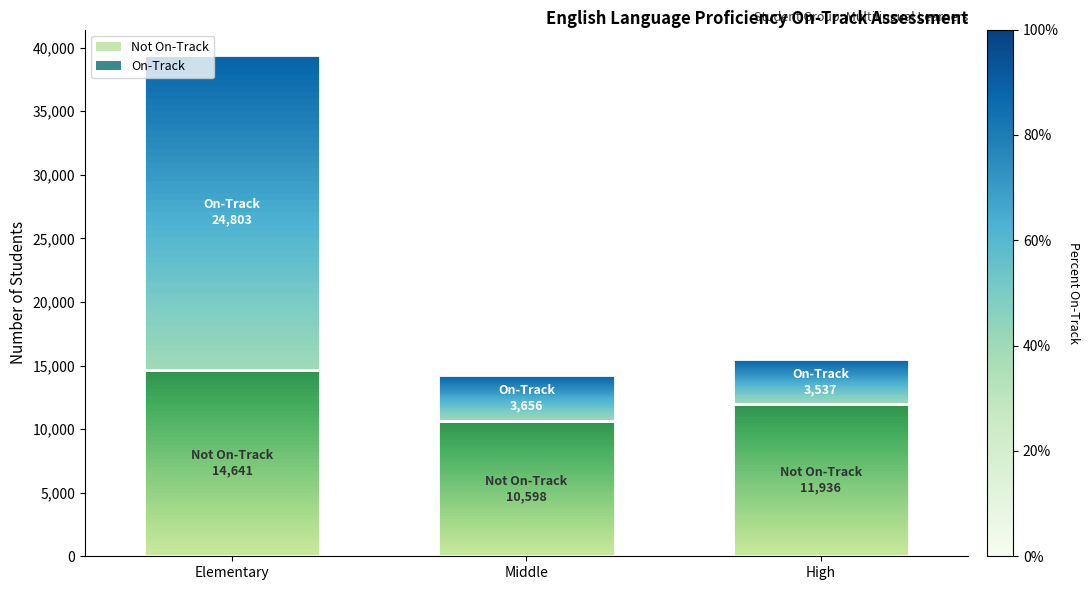

The On-Track series shows 2134 at Middle. True or false?

False